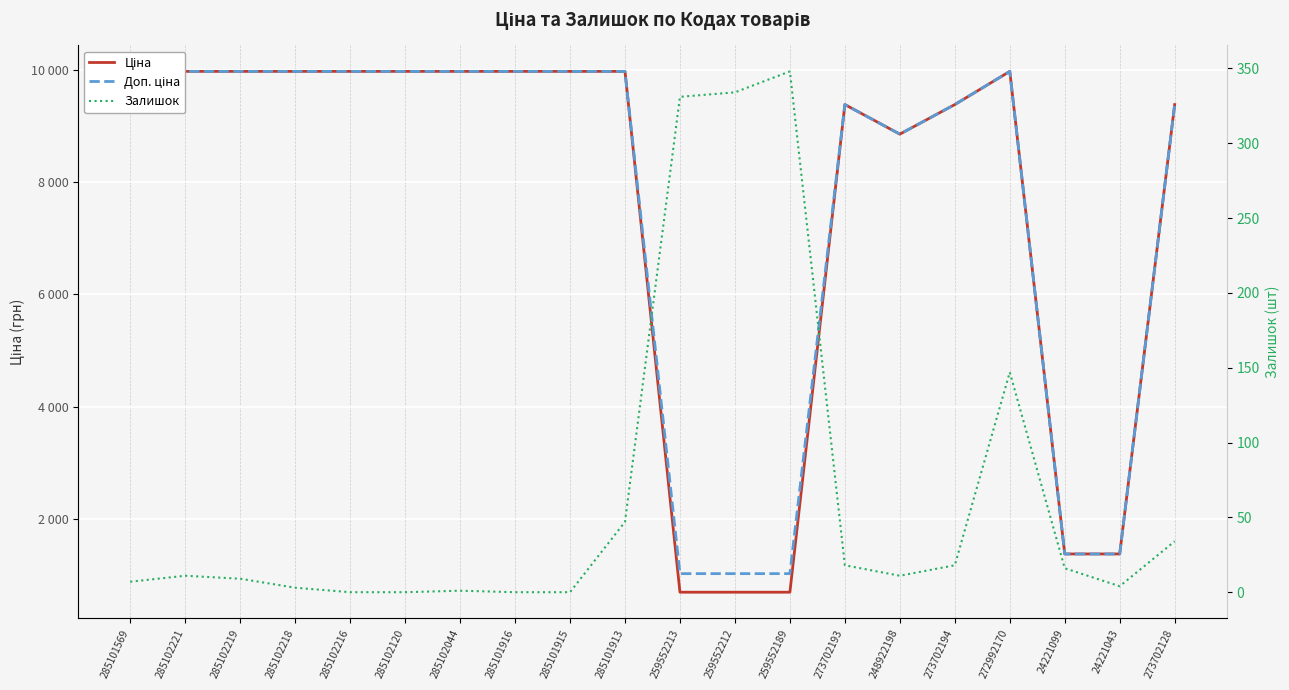

What is the difference between the maximum and minimum values in the Залишок series?

348.0